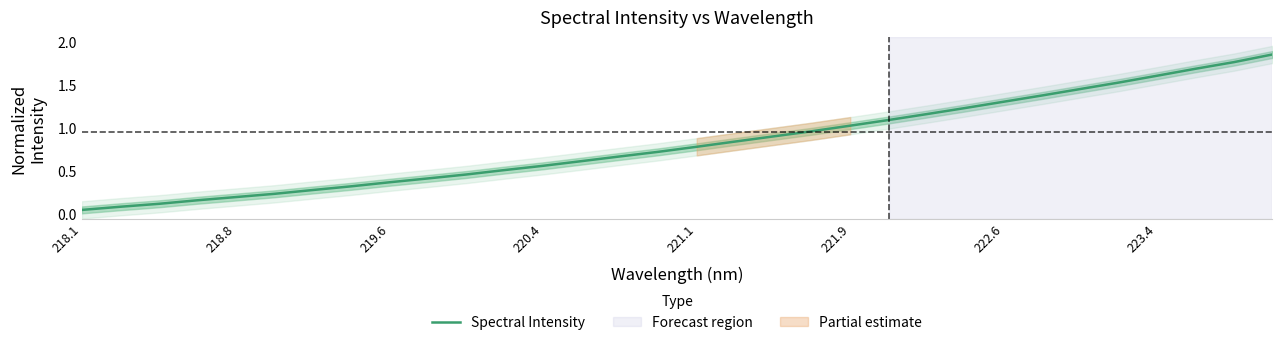

Does the chart display data point markers on the line(s)?

No